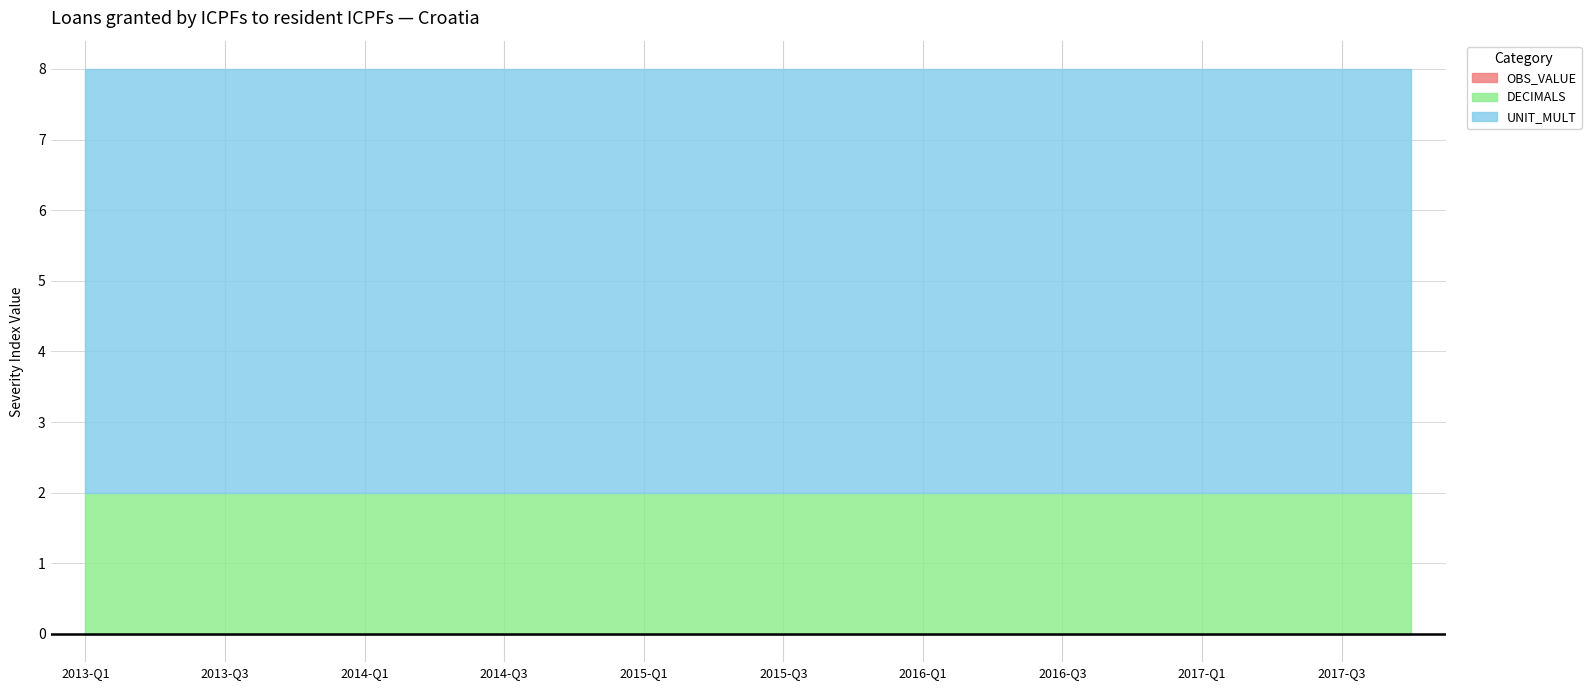

The value of DECIMALS at 2016-Q3 is 3. True or false?

False